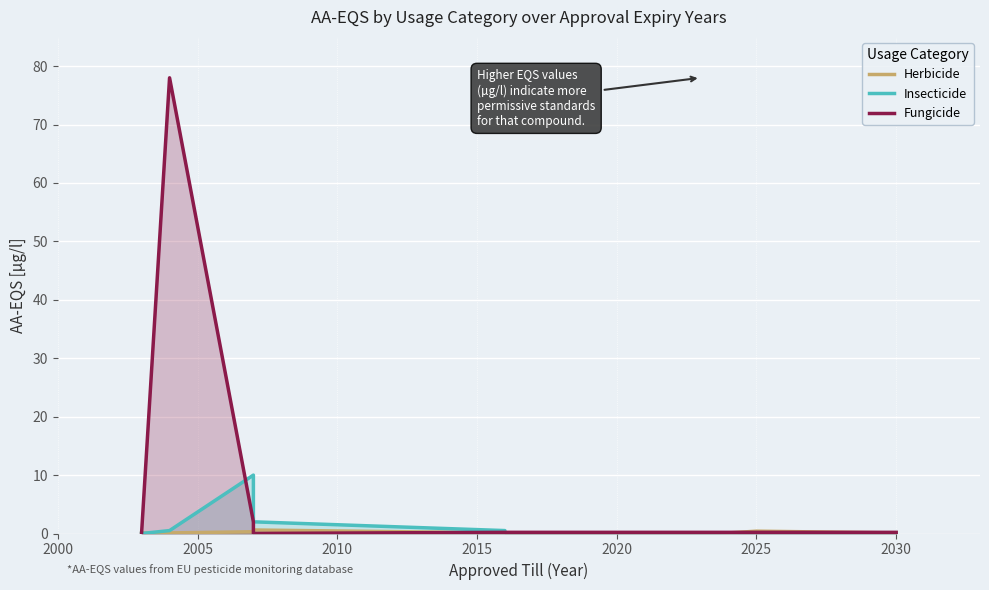

What is the sum of the Herbicide values at 2015 and 2010?

0.9